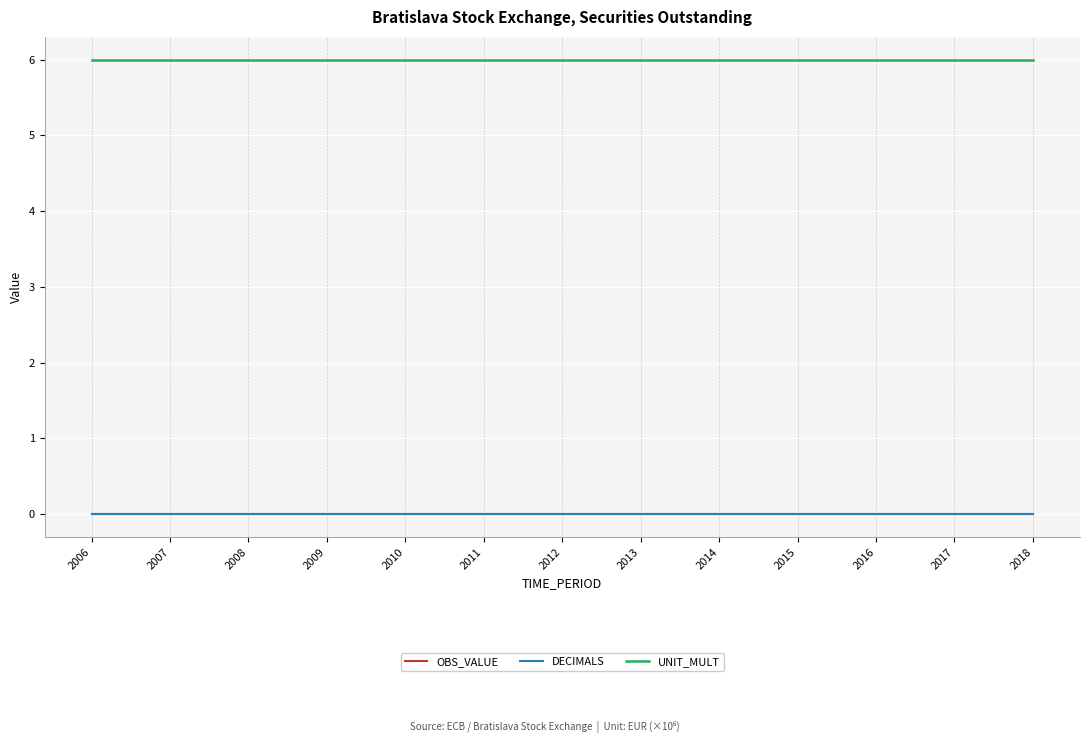

Which series has the largest total across all categories?

UNIT_MULT